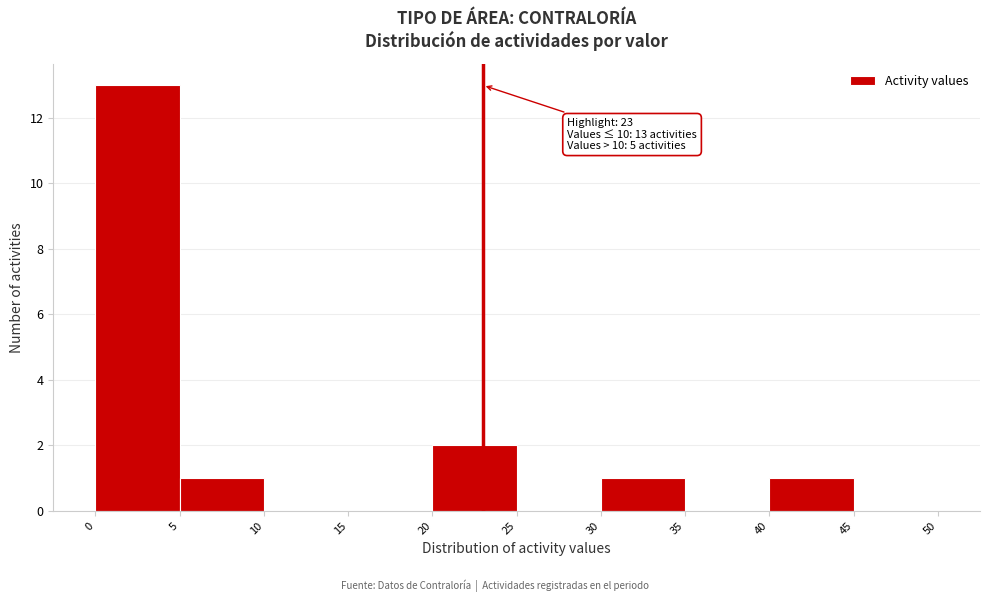

Which range on the x-axis has the tallest bar?

0 to 5